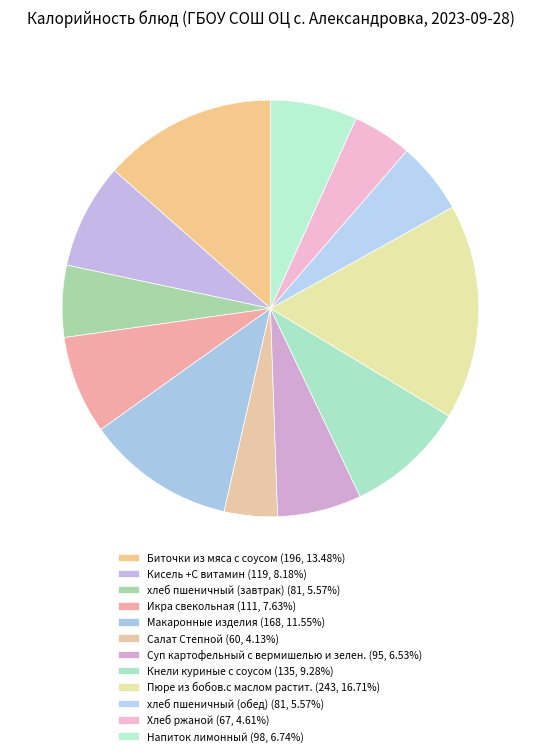

Is there any slice that represents more than half of the pie?

No